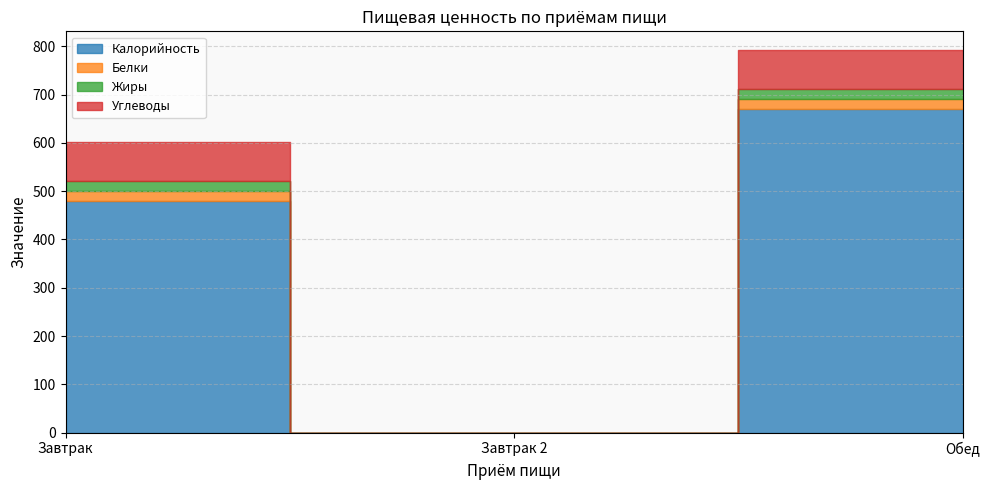

Which category has the lowest value in the Калорийность series?

Завтрак 2